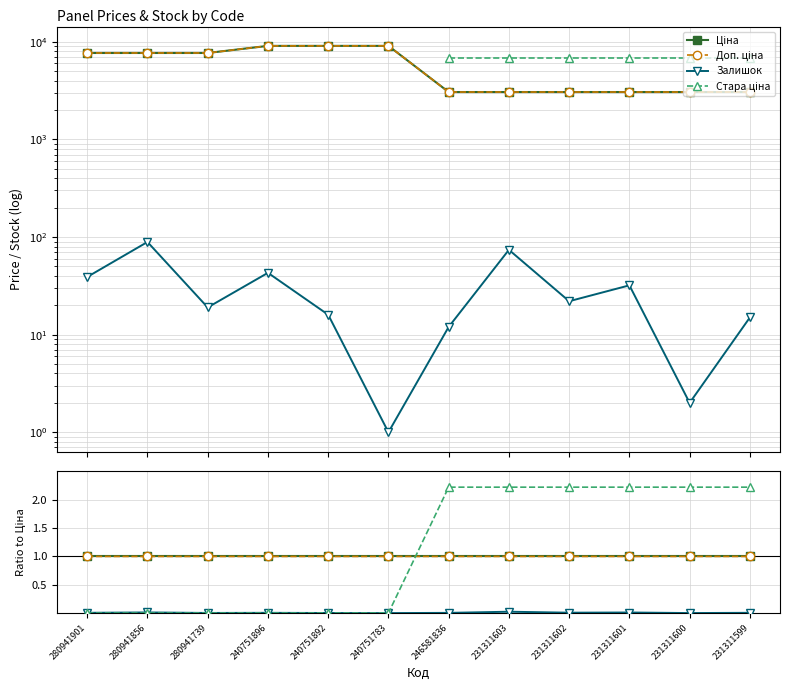

Reading left to right, transcribe all the data shown in this chart.

Ціна: 280941901=1.0	280941856=1.0	280941739=1.0	240751896=1.0	240751892=1.0	240751783=1.0	246581836=1.0	231311603=1.0	231311602=1.0	231311601=1.0	231311600=1.0	231311599=1.0
Доп. ціна: 280941901=1.0	280941856=1.0	280941739=1.0	240751896=1.0	240751892=1.0	240751783=1.0	246581836=1.0	231311603=1.0	231311602=1.0	231311601=1.0	231311600=1.0	231311599=1.0
Залишок: 280941901=0.0	280941856=0.0	280941739=0.0	240751896=0.0	240751892=0.0	240751783=0.0	246581836=0.0	231311603=0.0	231311602=0.0	231311601=0.0	231311600=0.0	231311599=0.0
Стара ціна: 280941901=0.0	280941856=0.0	280941739=0.0	240751896=0.0	240751892=0.0	240751783=0.0	246581836=2.2	231311603=2.2	231311602=2.2	231311601=2.2	231311600=2.2	231311599=2.2